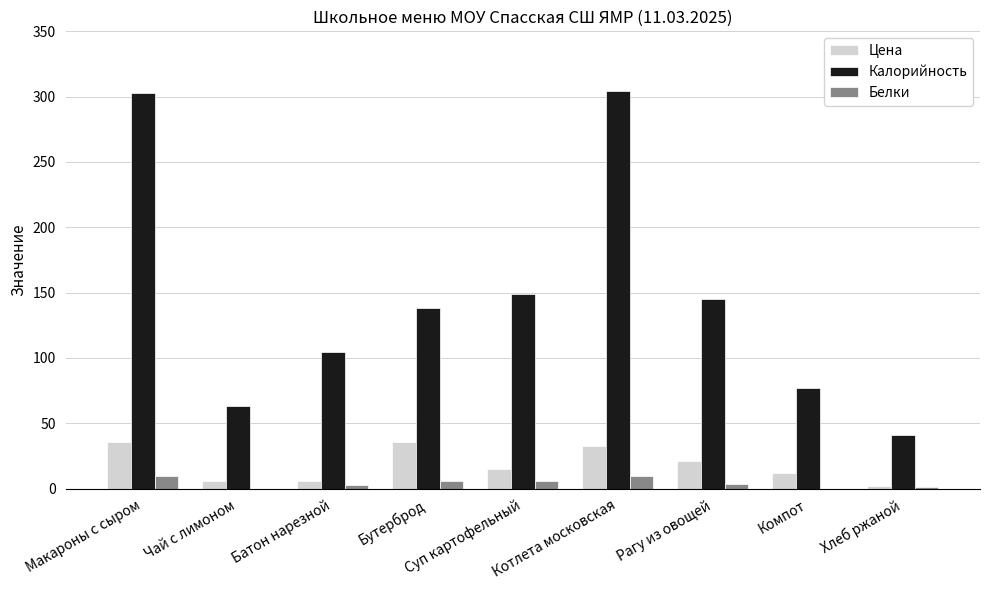

What are all the series names shown in the legend?

Цена, Калорийность, Белки